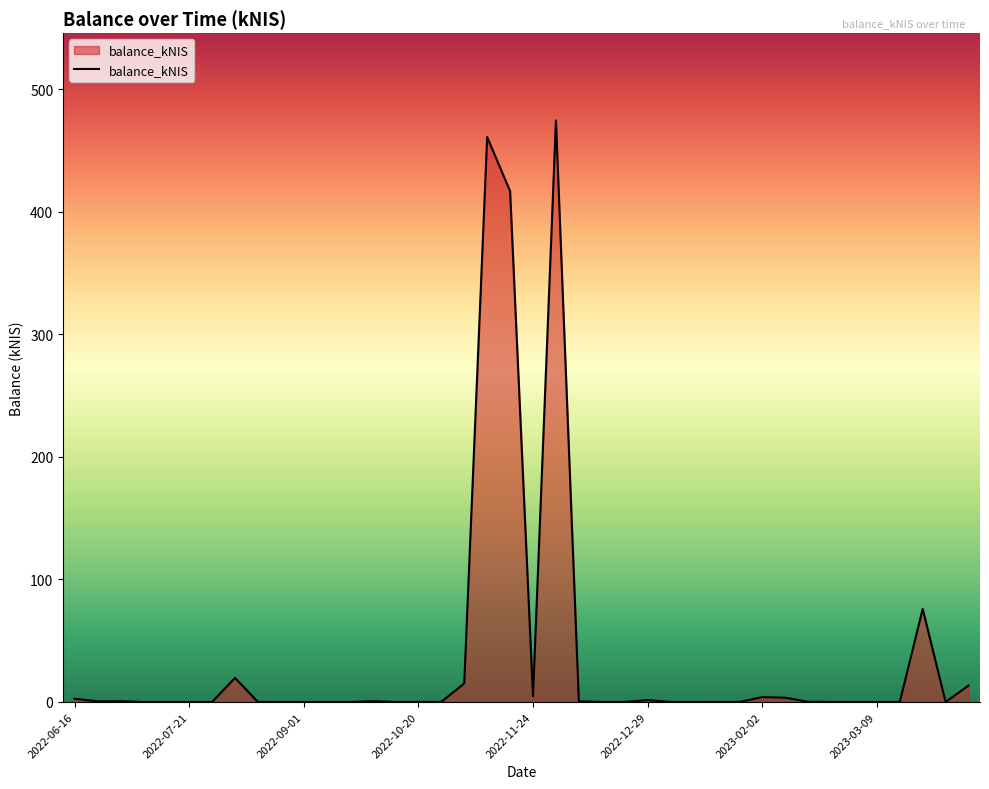

What is the average value?

37.4